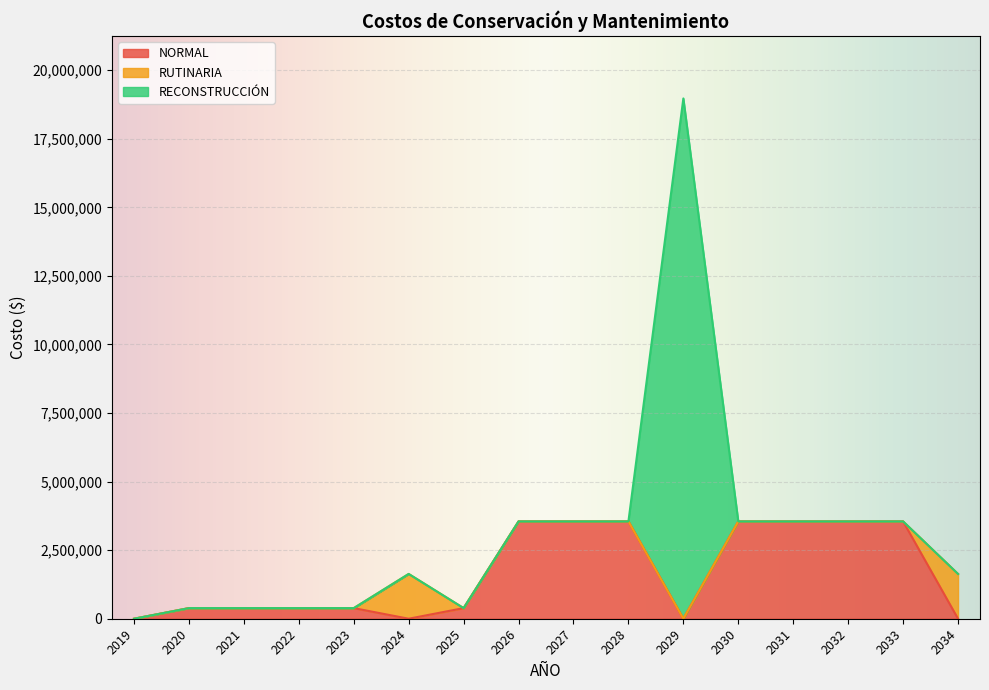

Which category has the highest value in the RECONSTRUCCION series?

2029